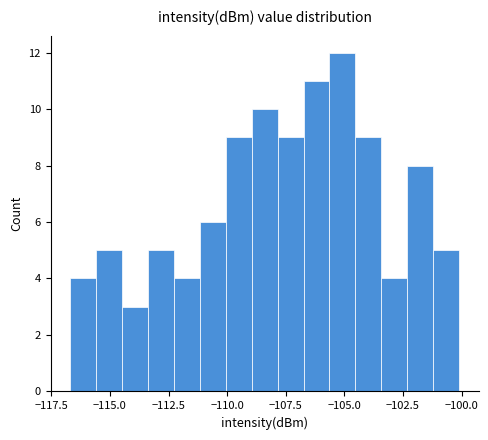

Around what value on the x-axis is the tallest bar? Give the approximate position of its centre, as read against the axis.

-105.0